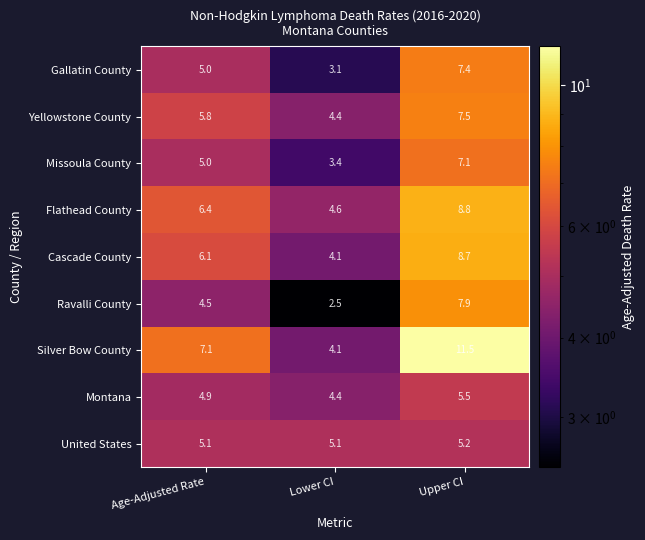

At how many categories does at least one series exceed 5?

3